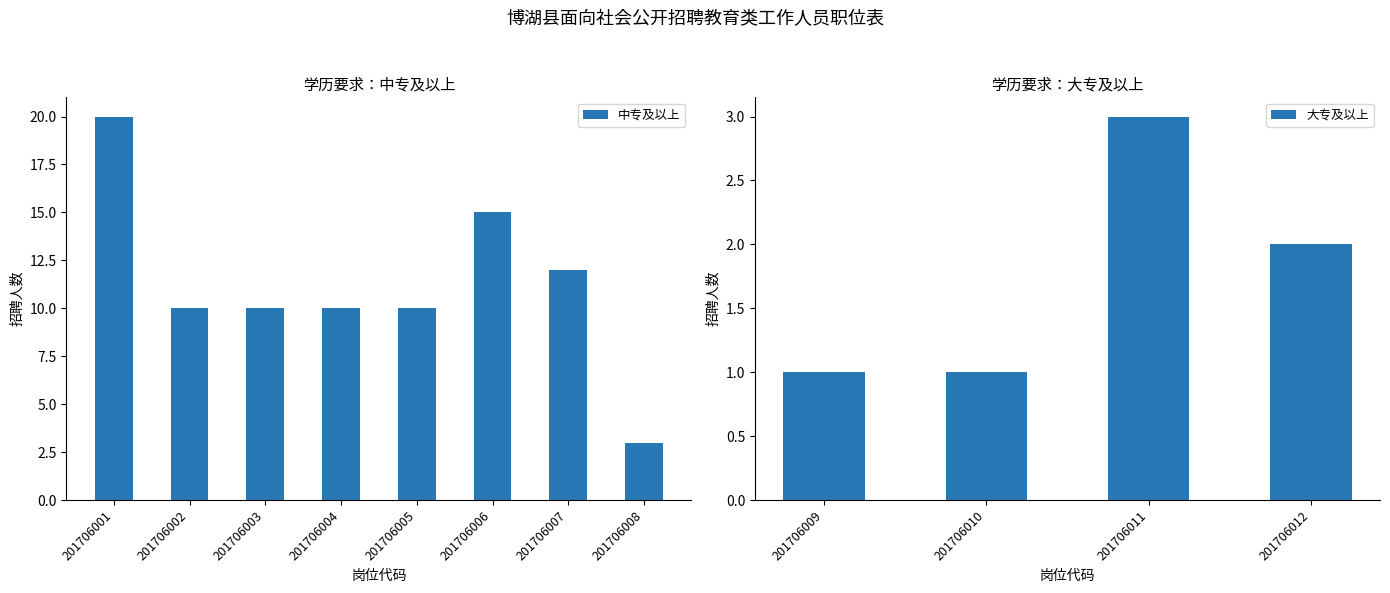

Reading left to right, extract all data points from this chart.

20	10	10	10	10	15	12	3	1	1	3	2